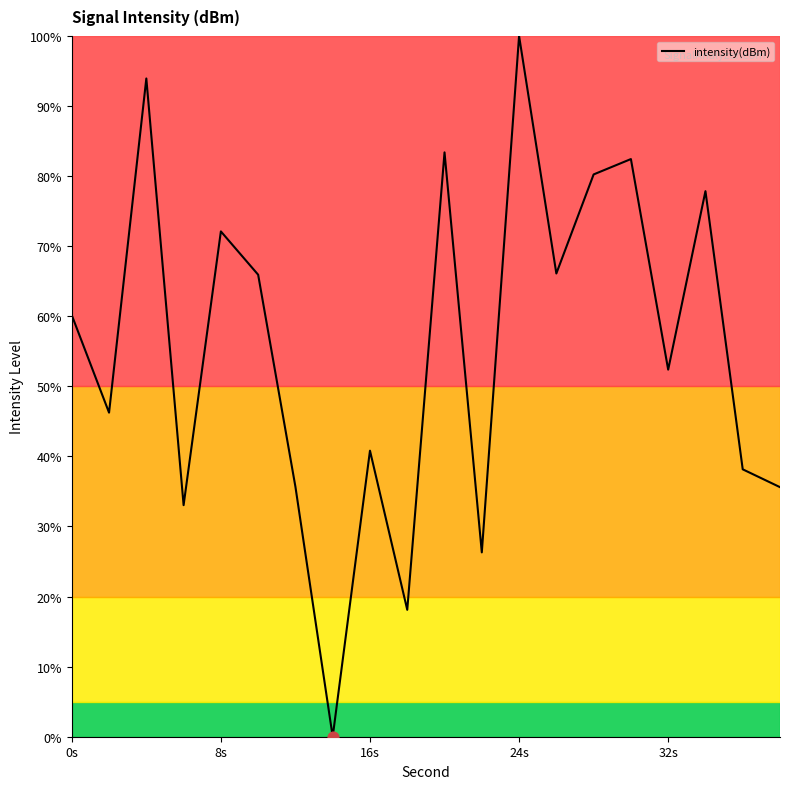

What is the difference between the maximum and minimum values?

100.0